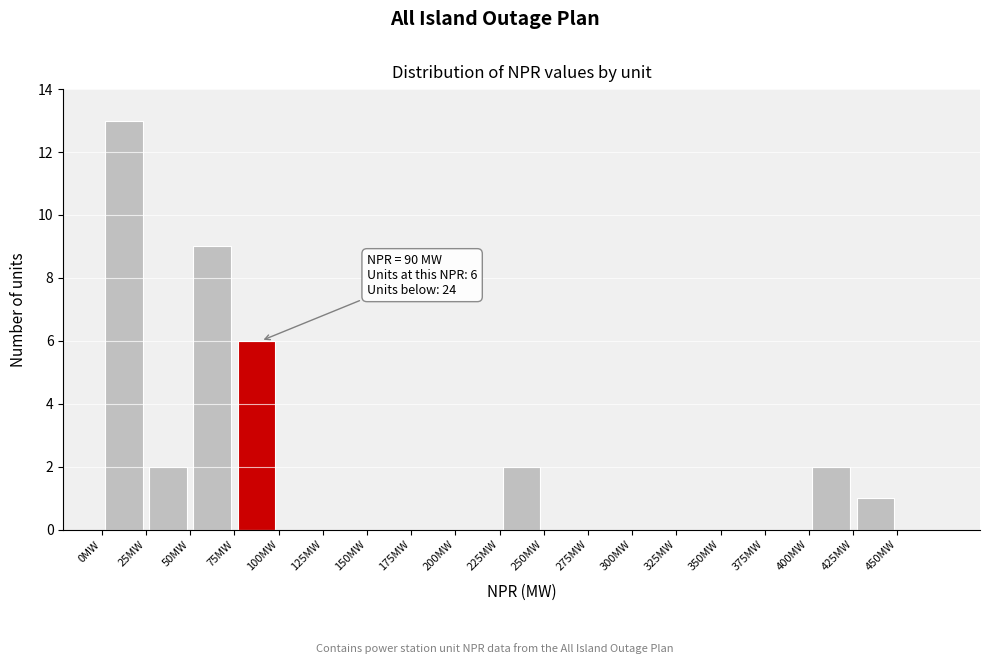

Which range on the x-axis has the tallest bar?

0 to 25